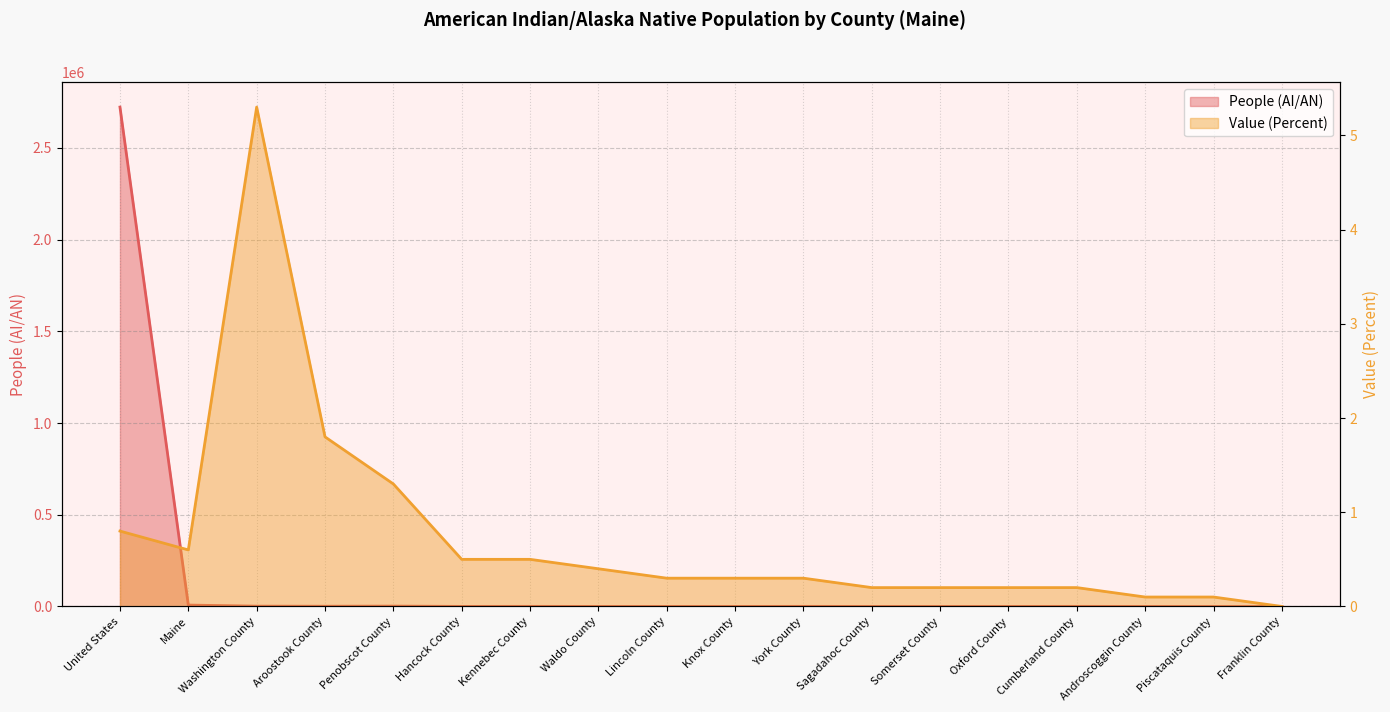

At how many categories does at least one series exceed 2490279?

1